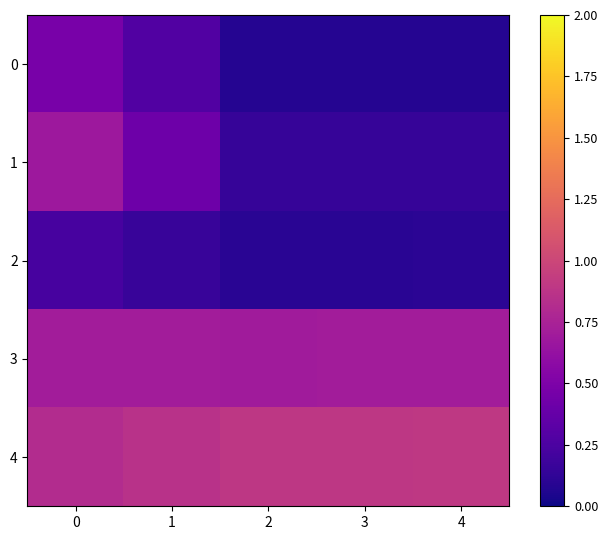

Reading left to right, what are all the values shown in this chart?

0: 0=0.5	1=0.3	2=0.1	3=0.1	4=0.1
1: 0=0.7	1=0.4	2=0.2	3=0.2	4=0.2
2: 0=0.2	1=0.2	2=0.1	3=0.1	4=0.1
3: 0=0.7	1=0.7	2=0.7	3=0.7	4=0.7
4: 0=0.8	1=0.9	2=0.9	3=0.9	4=0.9